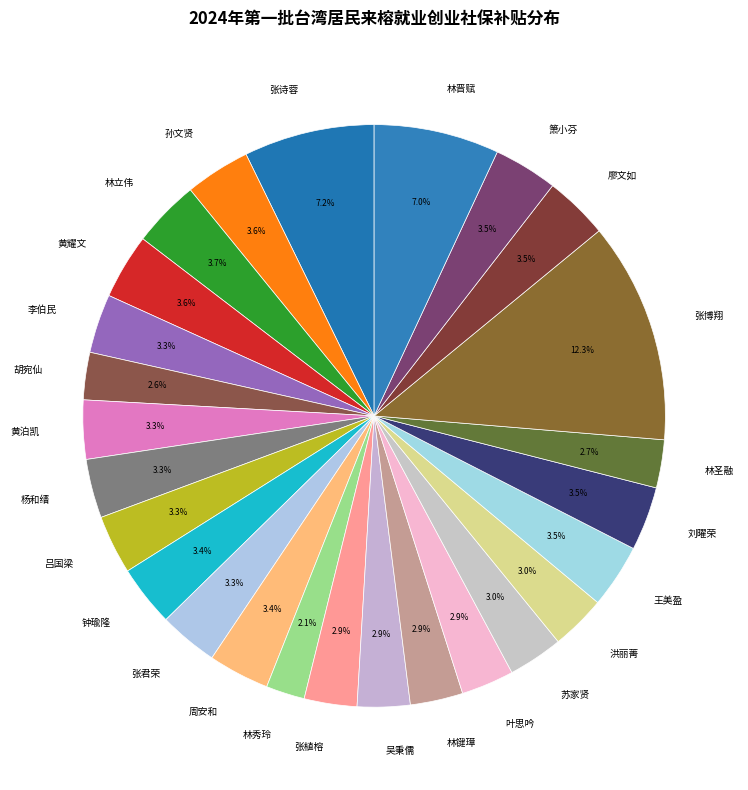

True or false: 张君荣 accounts for 11% of the total.

False